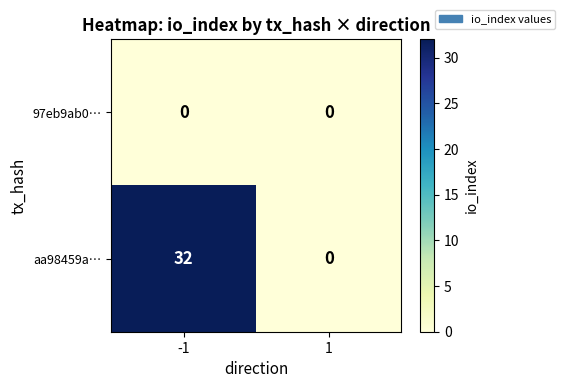

Is it true that aa98459a… equals 12 at -1?

False